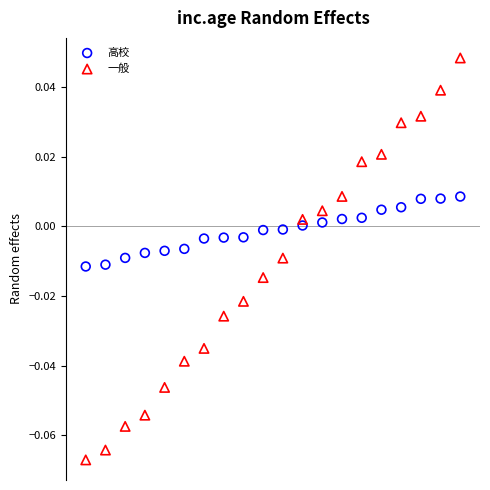

What are all the series names shown in the legend?

高校, 一般